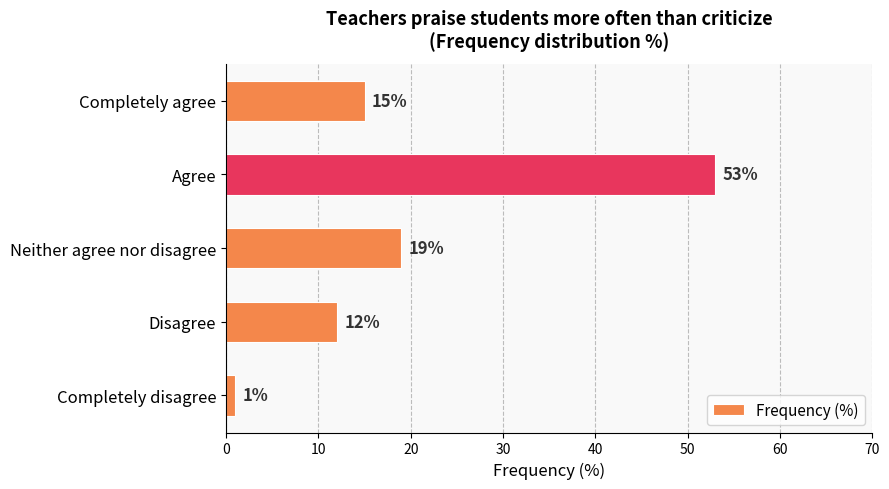

Rank the categories by value from lowest to highest.

Completely disagree, Disagree, Completely agree, Neither agree nor disagree, Agree